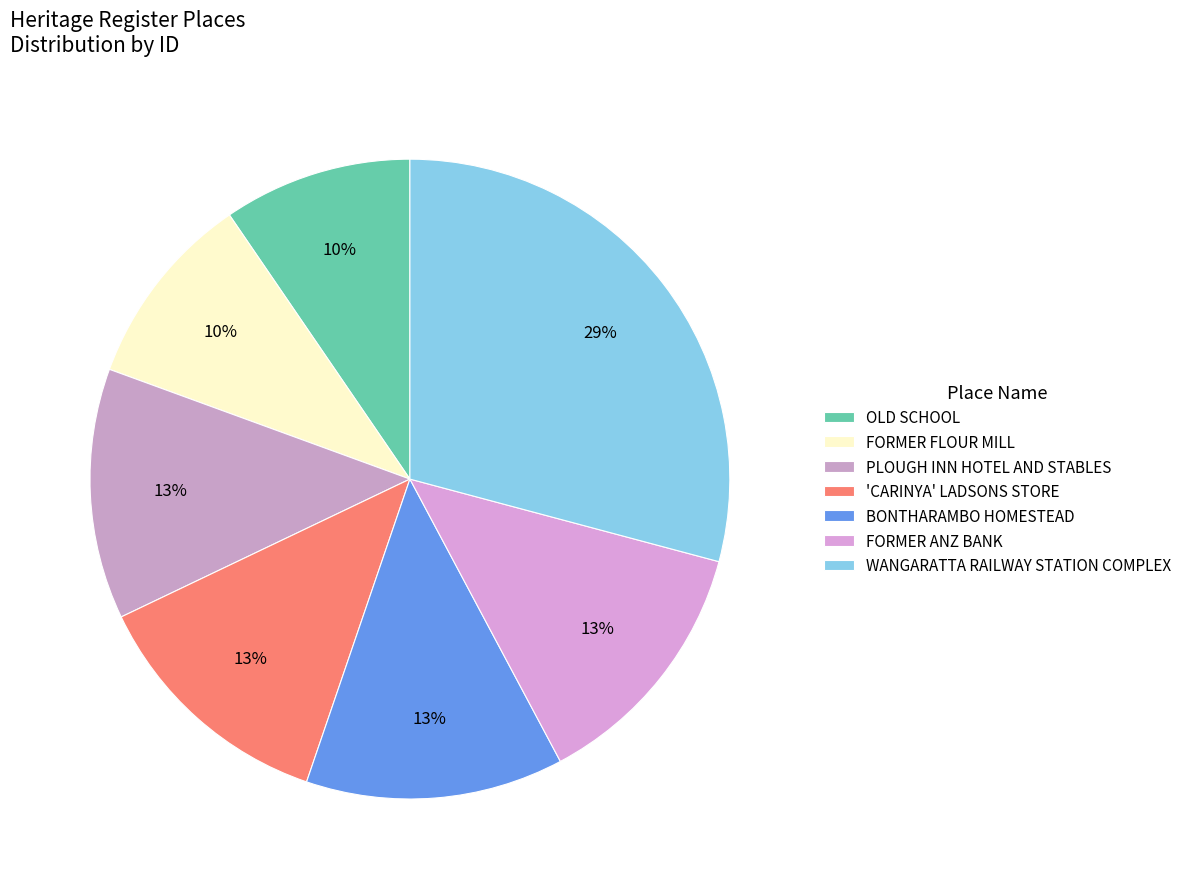

What is the largest slice in the pie chart?

WANGARATTA RAILWAY STATION COMPLEX